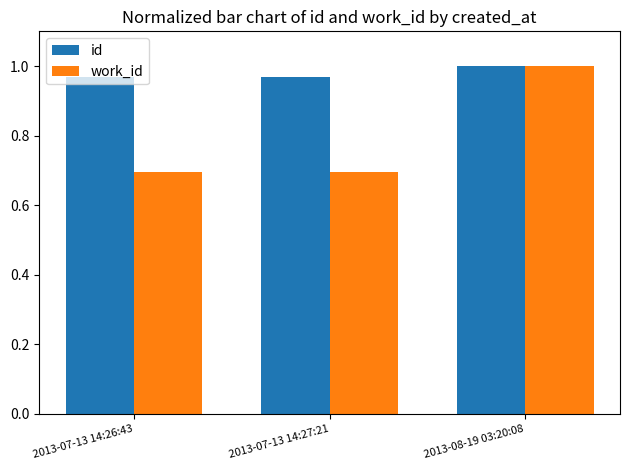

At which category is the sum across all series the highest?

2013-08-19 03:20:08